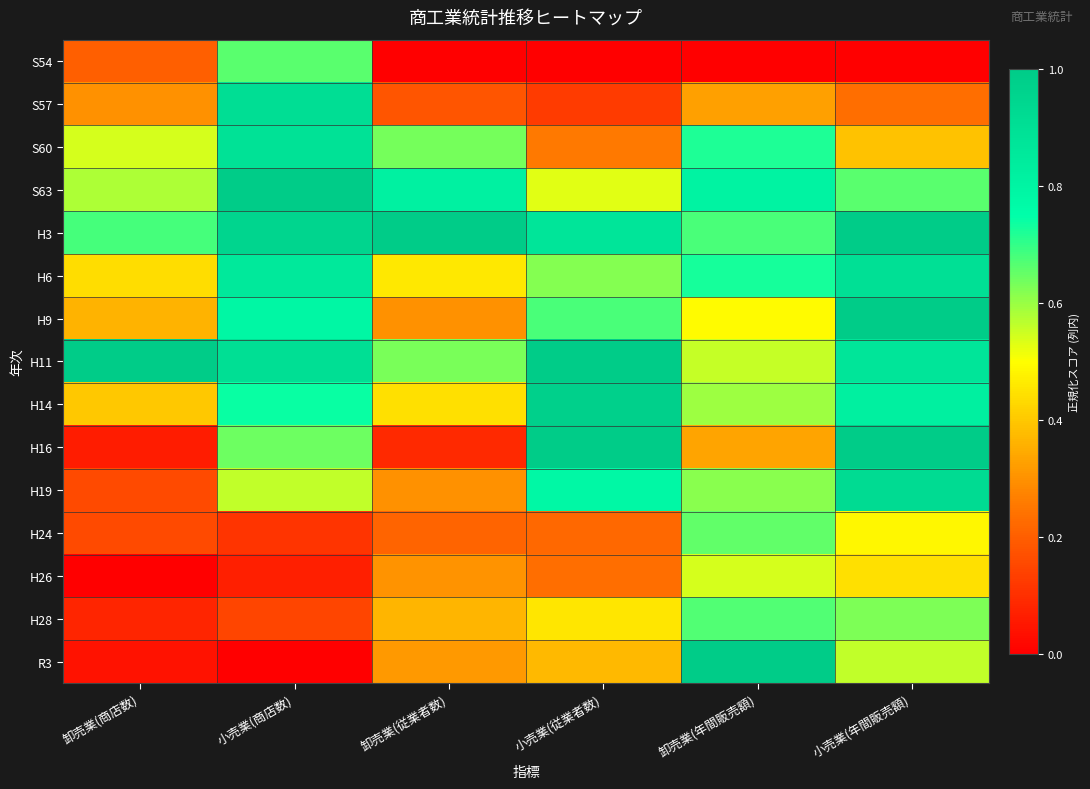

Rank the series at 小売業(従業者数) from lowest to highest value.

S54, S57, H24, H26, S60, R3, H28, S63, H6, H9, H19, H3, H14, H16, H11